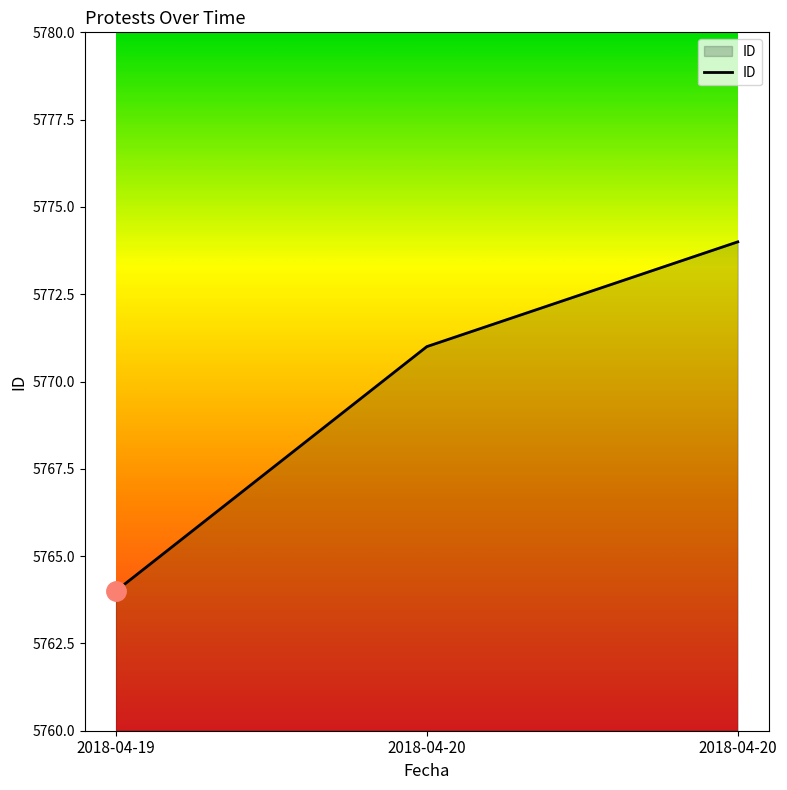

At which label is the value closest to 5769?

2018-04-20